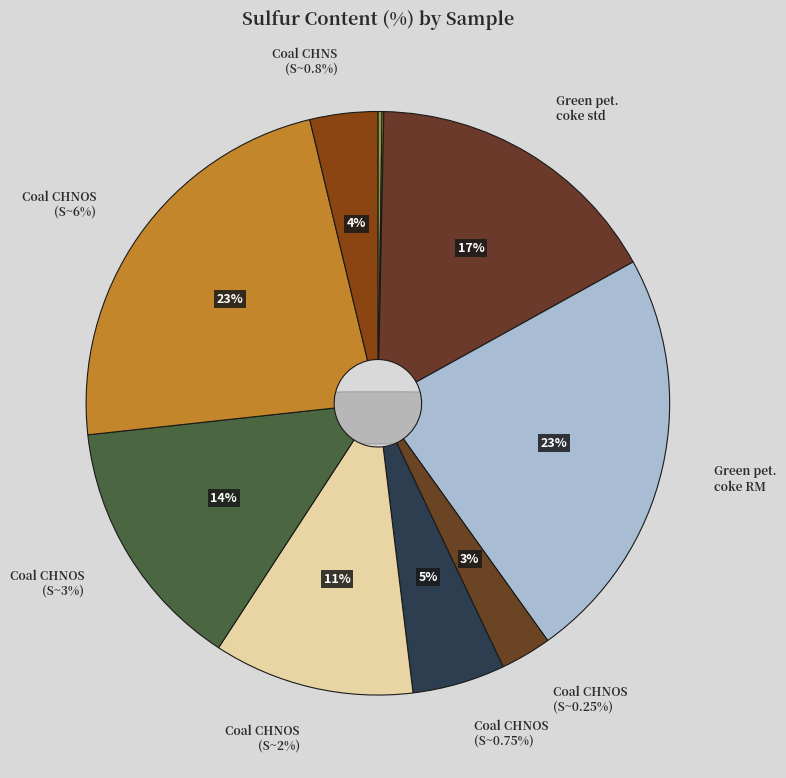

Is it true that Wood biomass is 11% of the pie?

False